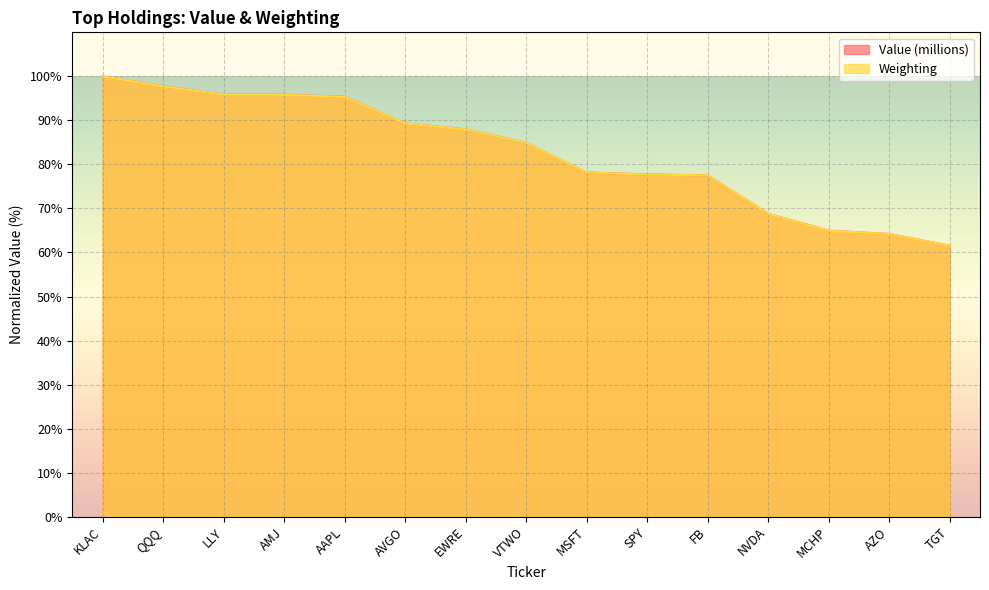

What is the average value of the Weighting series?

82.6